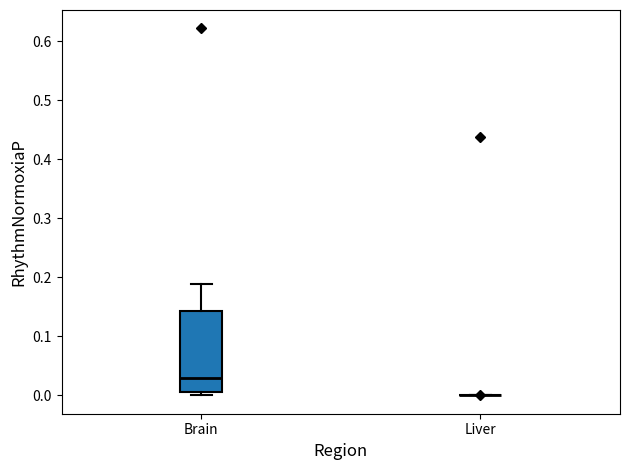

Comparing the boxes themselves (not the whiskers), which one is the tallest?

Brain